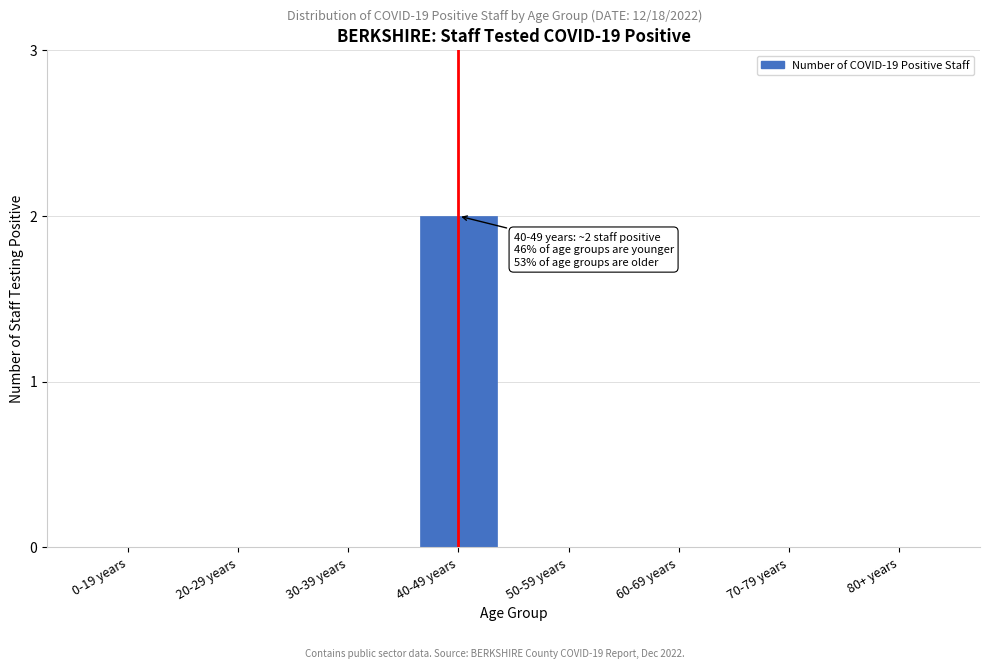

Reading left to right, what are all the values shown in this chart?

0-19 years=0	20-29 years=0	30-39 years=0	40-49 years=2	50-59 years=0	60-69 years=0	70-79 years=0	80+ years=0